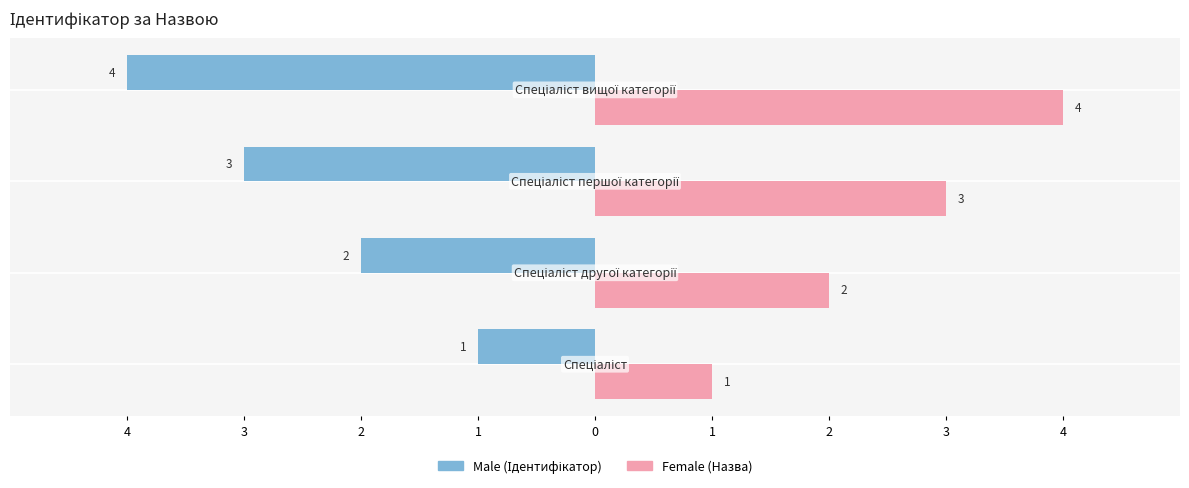

The value of Male at 2 is -1. True or false?

False